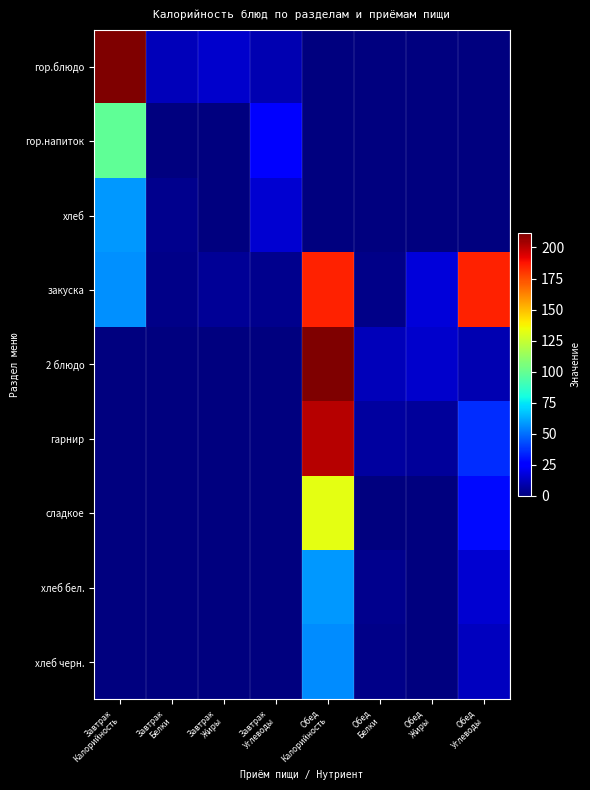

At which category does the chart reach its peak across all series?

Завтрак
Калорийность